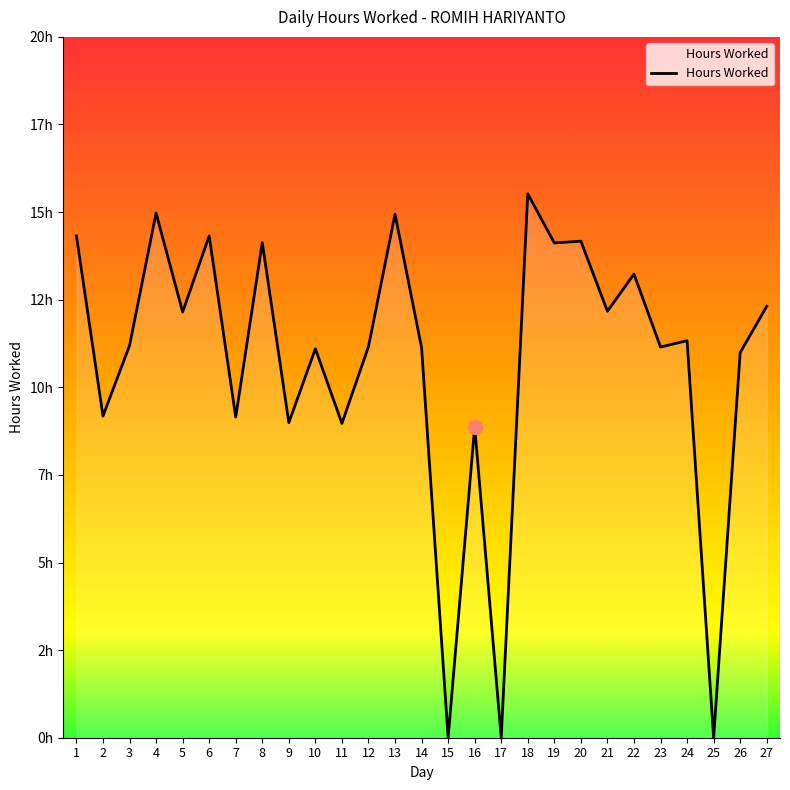

Reading left to right, list all the values displayed in this chart.

14.3	9.2	11.2	15.0	12.2	14.3	9.2	14.1	9.0	11.1	9.0	11.2	14.9	11.1	0.0	8.9	0.0	15.5	14.1	14.2	12.2	13.2	11.2	11.3	0.0	11.0	12.3